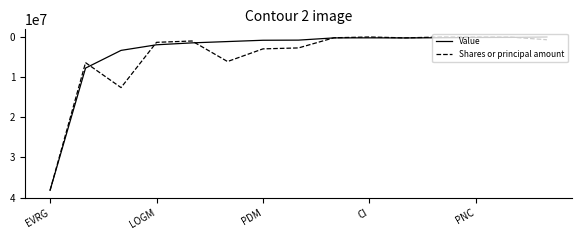

How many lines are shown in the chart?

2